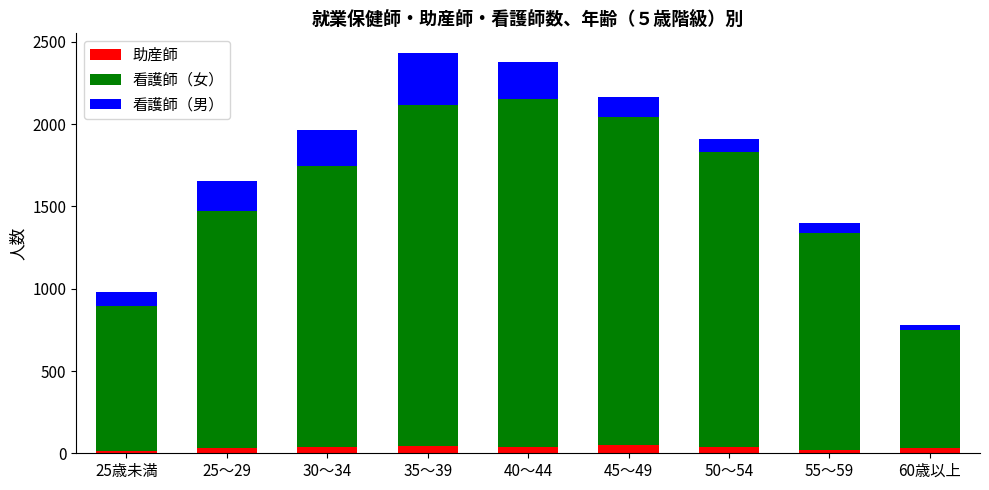

True or false: 助産師 has a value of 30 at 60歳以上.

True